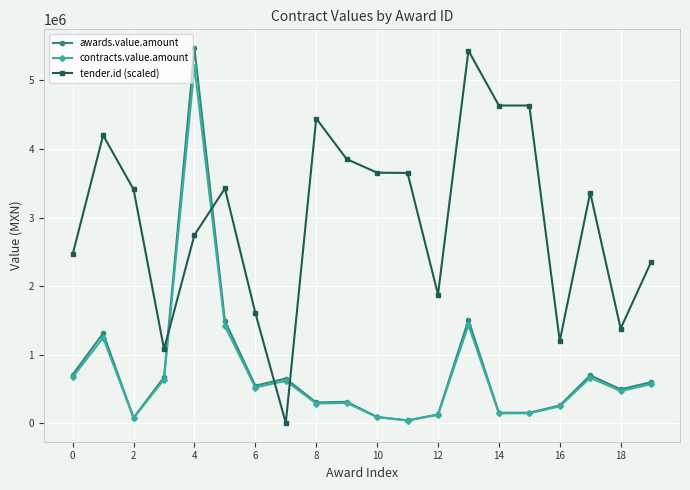

True or false: awards.value.amount has more than 0 interior local peaks.

True